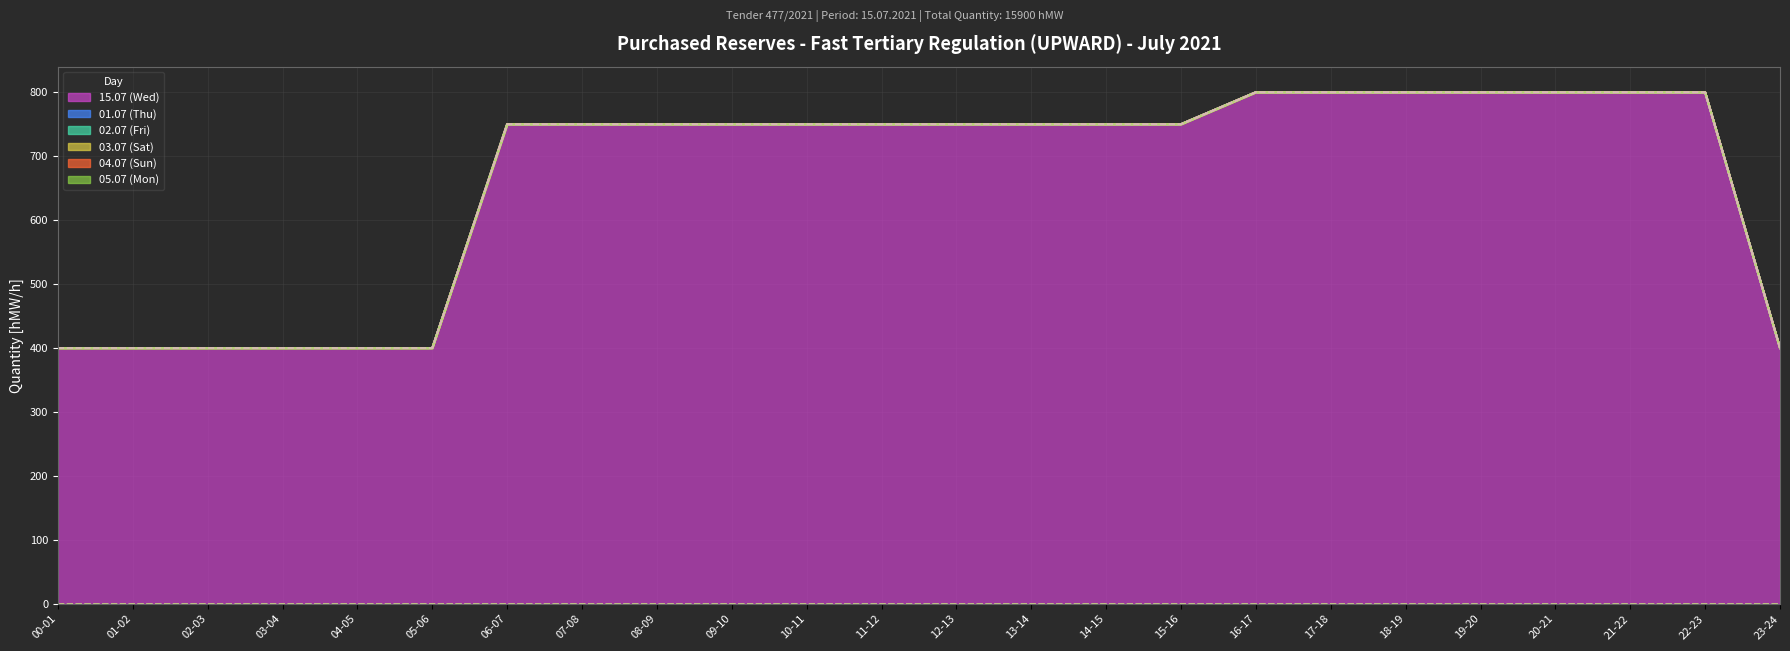

True or false: 01.07 (Thu) and 04.07 (Sun) cross at least once.

False